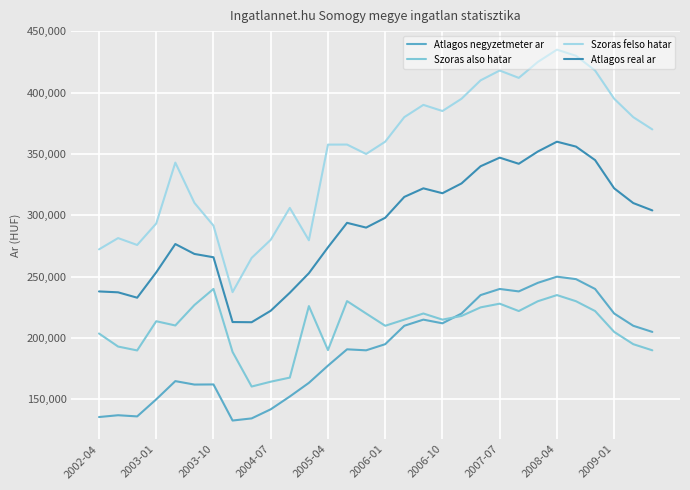

What is the maximum value shown in the chart?

435000